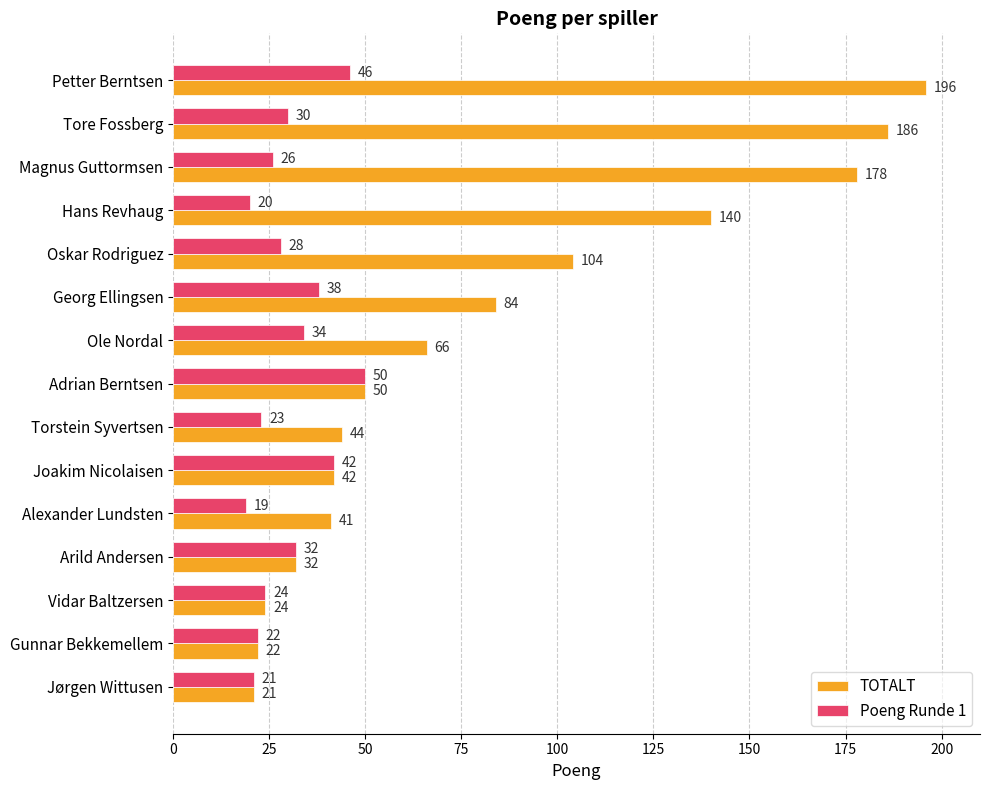

How many values in the TOTALT series are below 50?

7